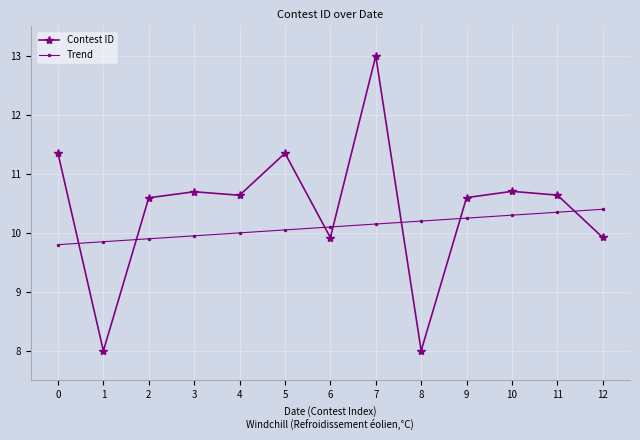

Does the chart have visible grid lines?

Yes